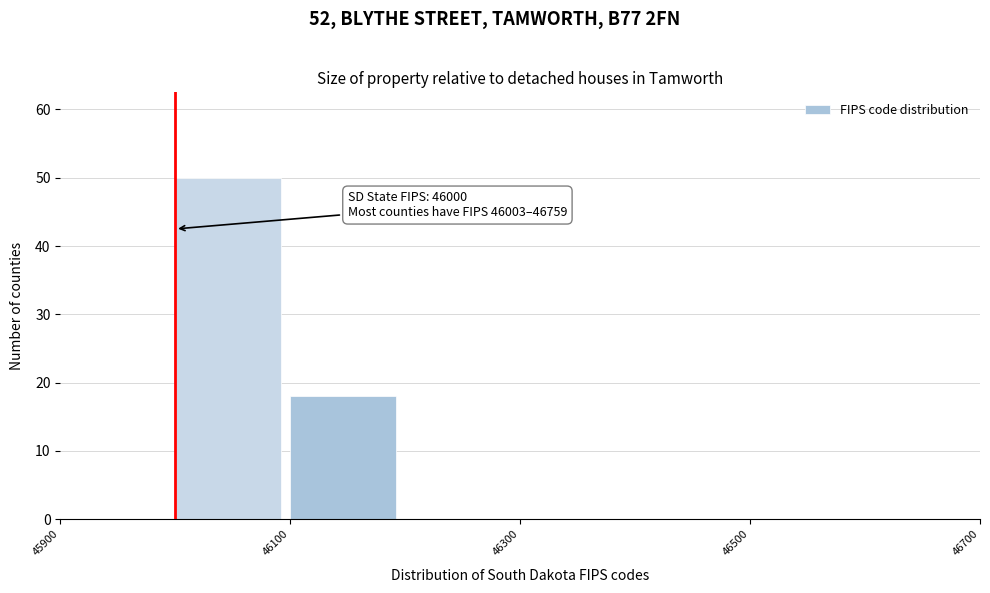

Over which range of the x-axis is the bar tallest?

46000 to 46100